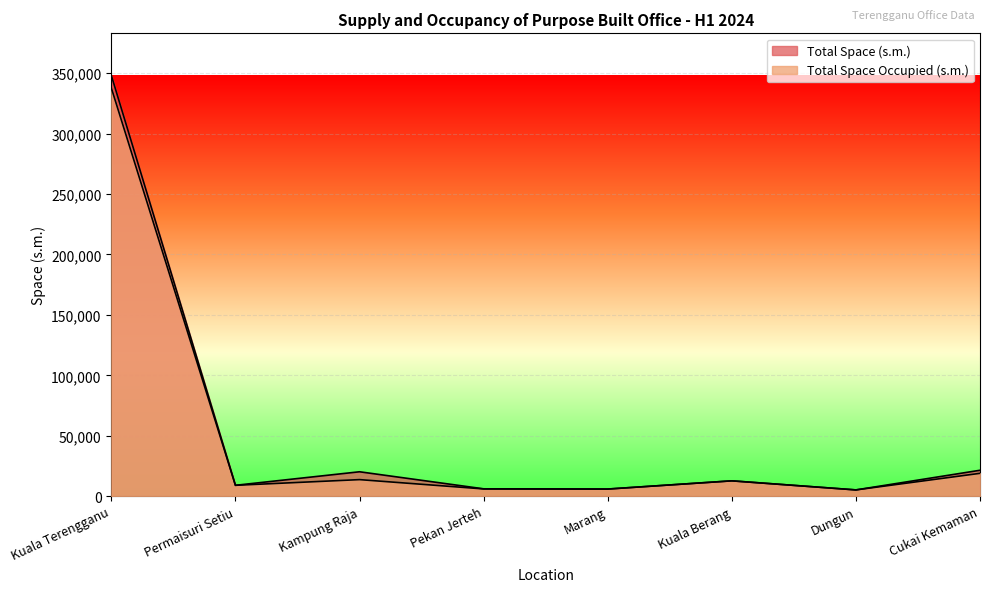

List the labels in order of Total Space (s.m.) value, smallest first.

Dungun, Marang, Pekan Jerteh, Permaisuri Setiu, Kuala Berang, Kampung Raja, Cukai Kemaman, Kuala Terengganu